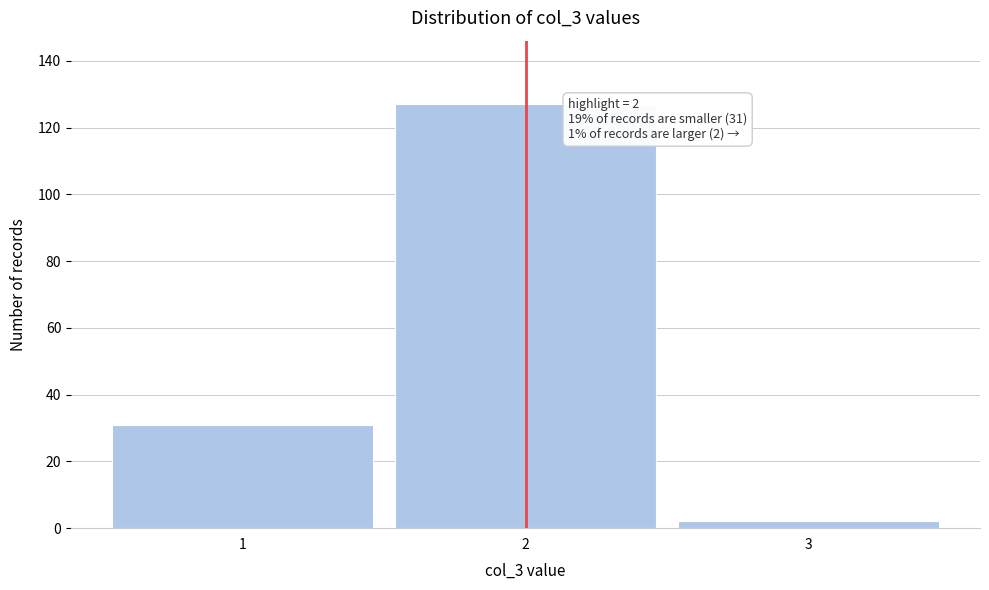

Reading left to right, extract all data points from this chart.

31	127	2